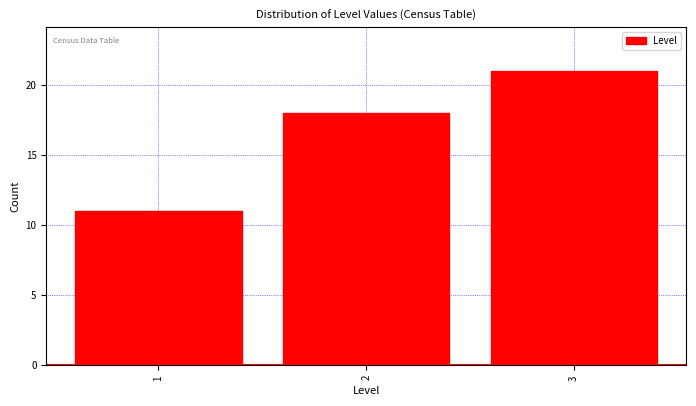

How tall is the bar that spans 0.5 to 1.5 on the x-axis? The values are not printed on the chart, so give them approximately, as read against the axis.

11